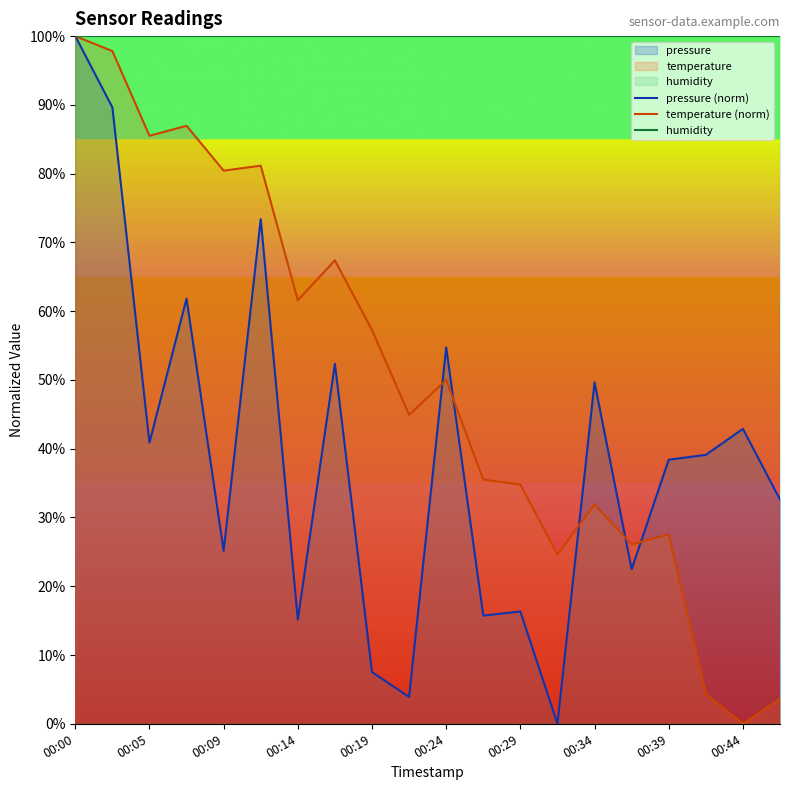

The humidity series shows 38.8 at 00:19. True or false?

False